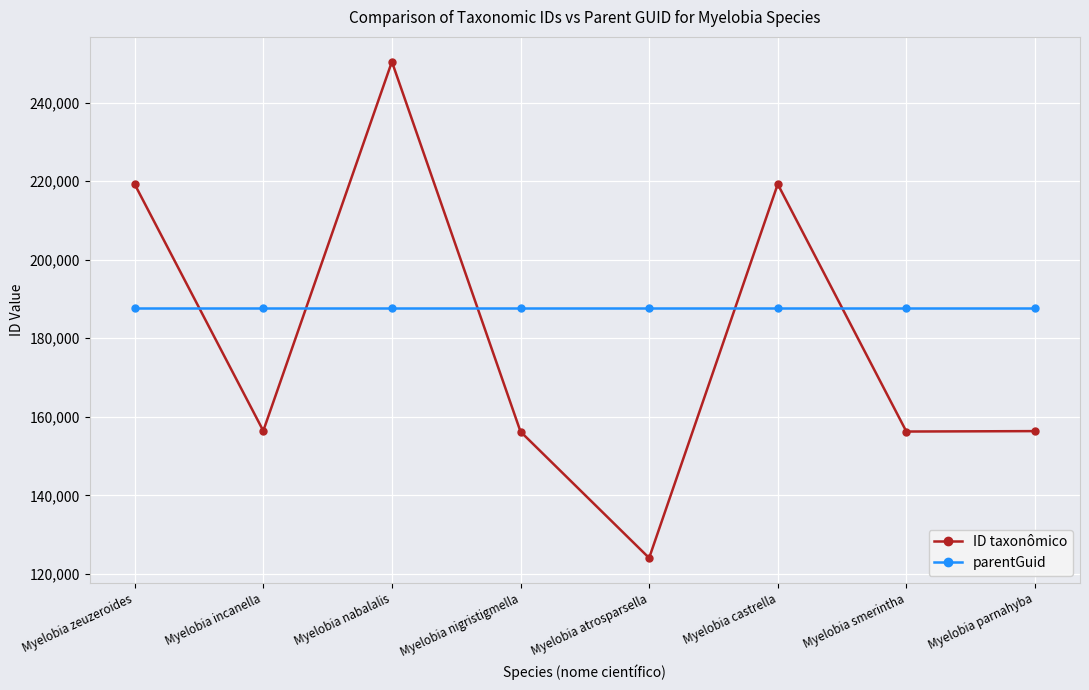

What is the maximum value shown in the chart?

250394